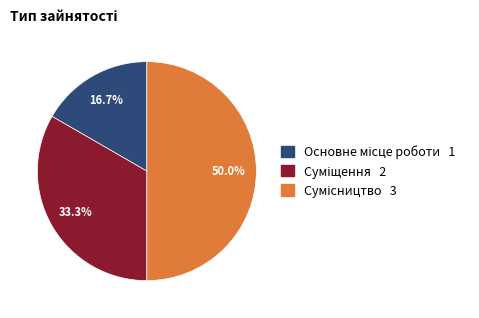

To the nearest percent, what portion does Суміщення represent?

33%